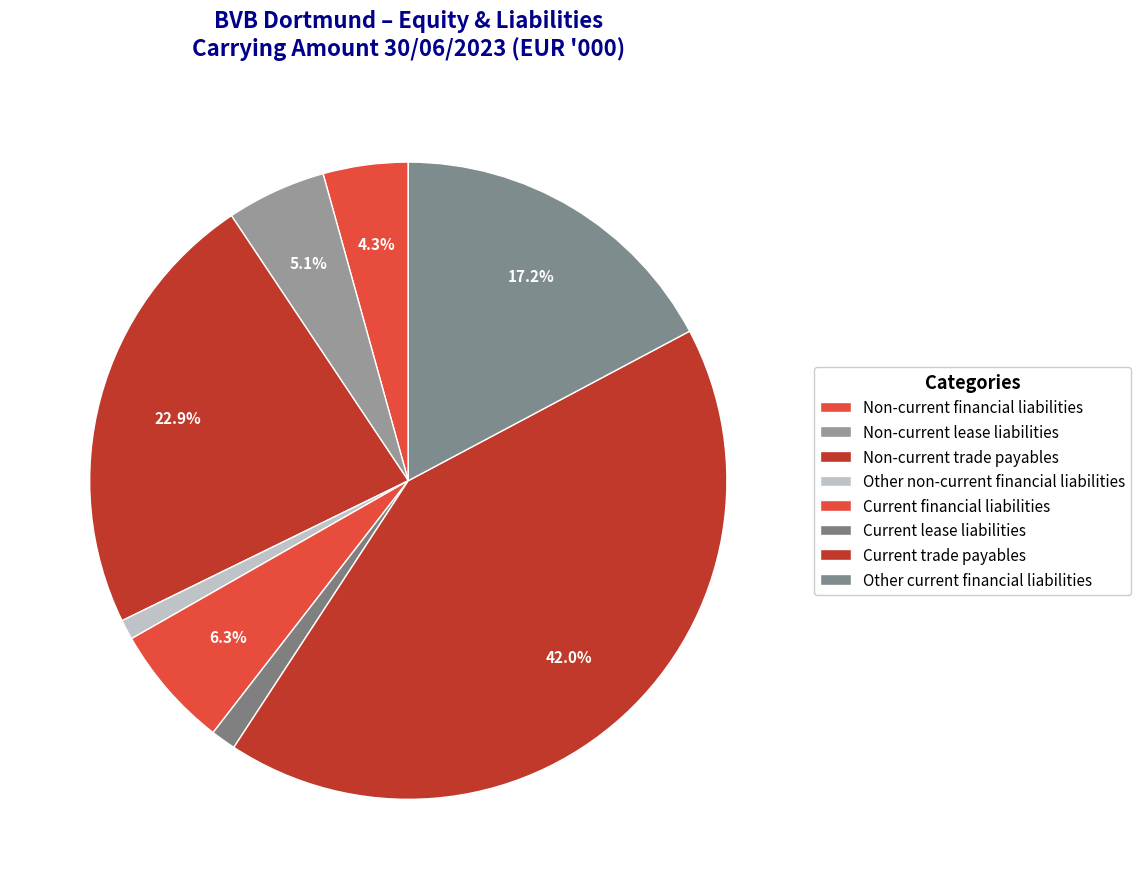

Which has a higher value, Other current financial liabilities or Non-current financial liabilities?

Other current financial liabilities